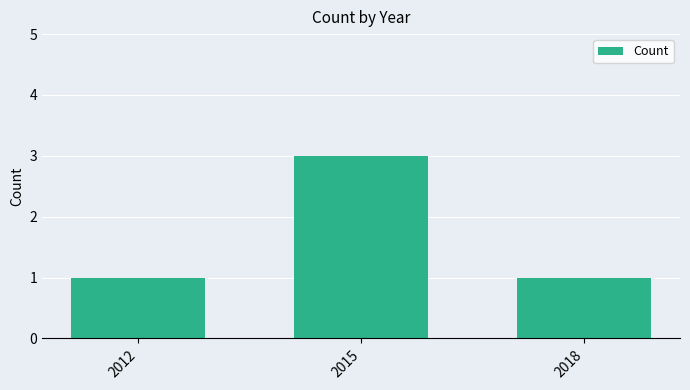

Count the values in the range 1 to 3.

3